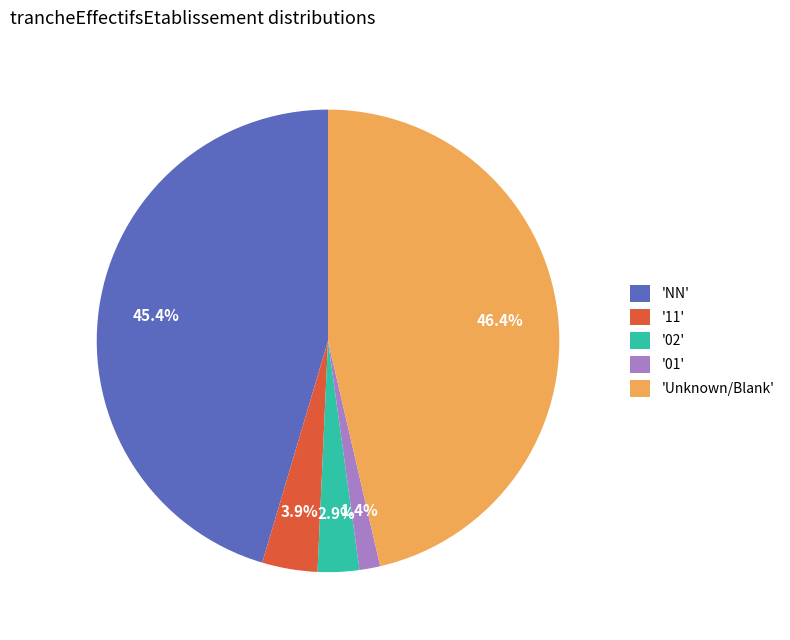

Which category has the biggest portion of the pie?

'Unknown/Blank'